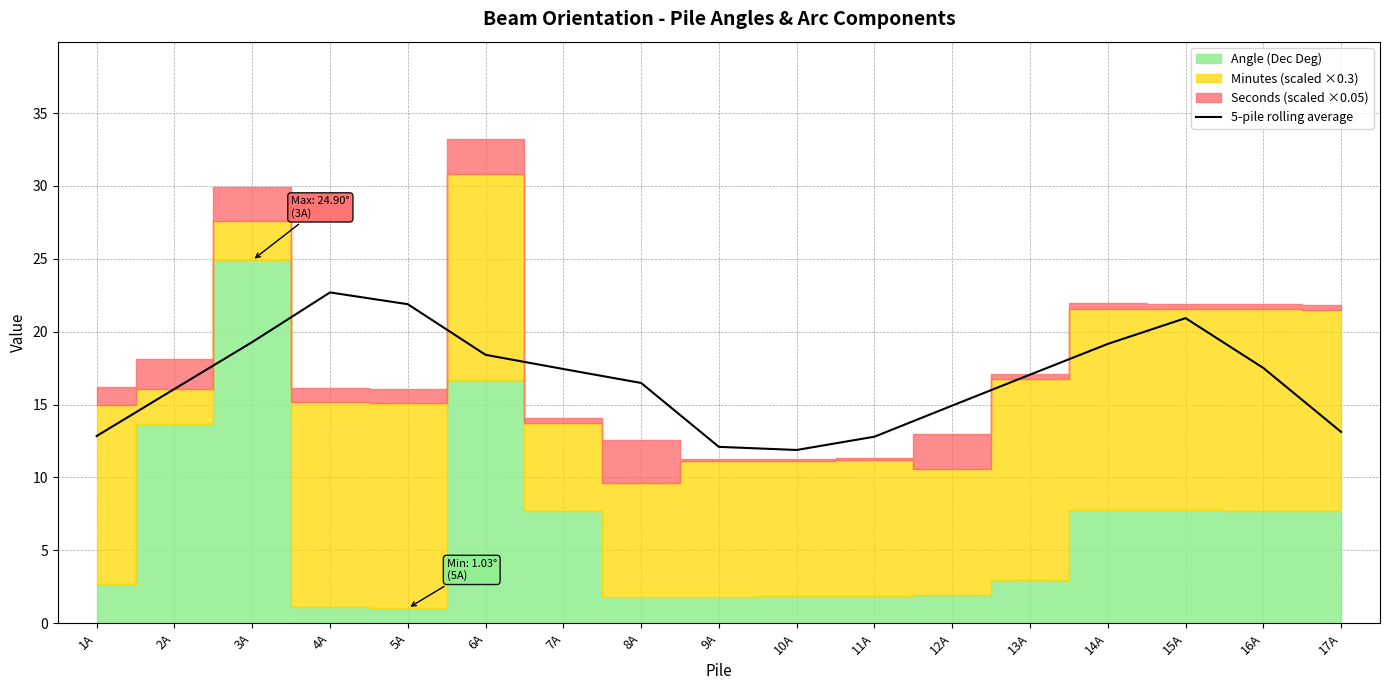

Where does the data first go above 17?

3A